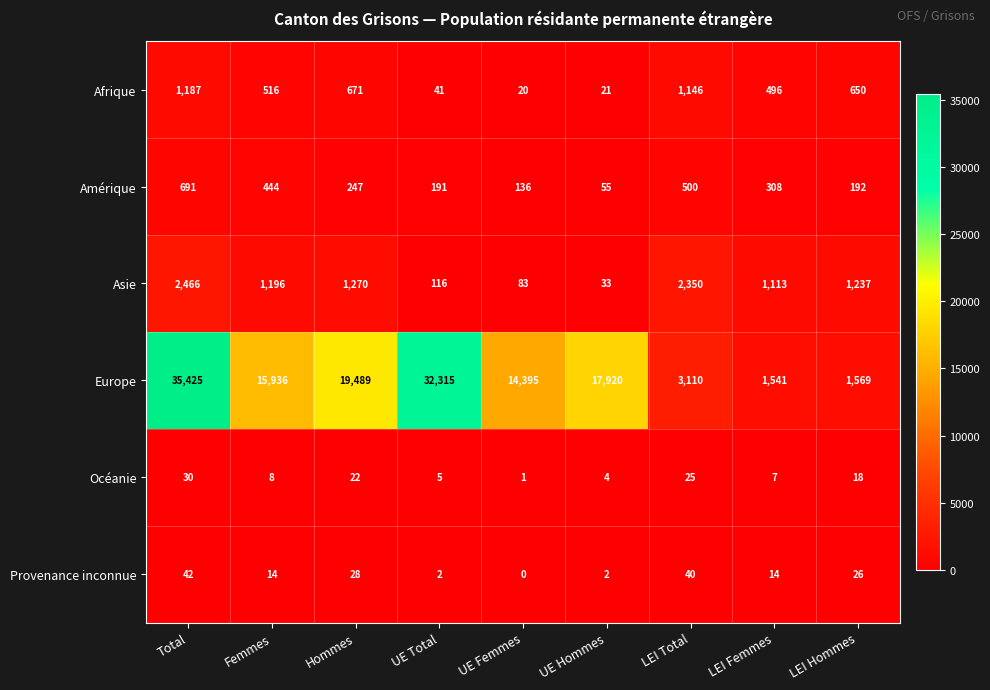

True or false: Afrique has a value of 20 at UE Femmes.

True